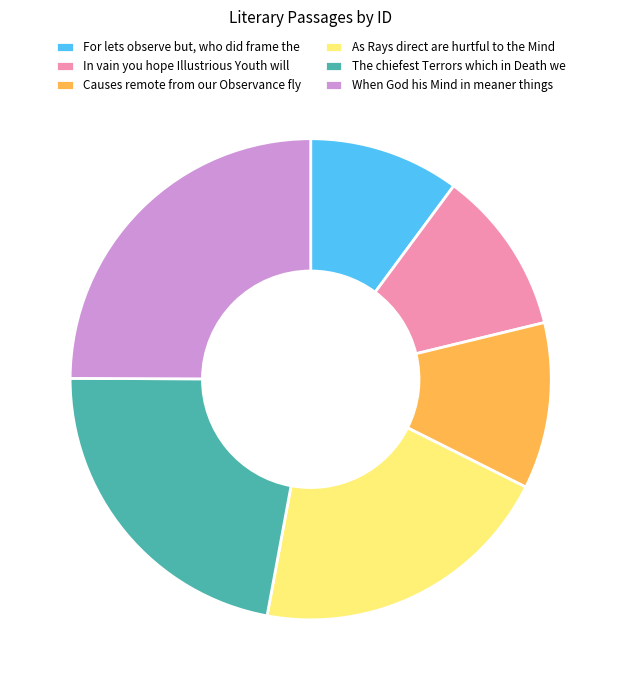

What is the ratio of the value at For lets observe but, who did frame the to the value at When God his Mind in meaner things?

0.4